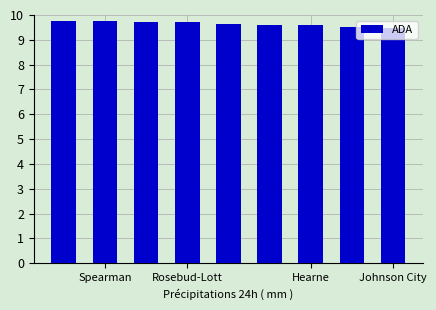

What is the smallest value displayed?

9.5